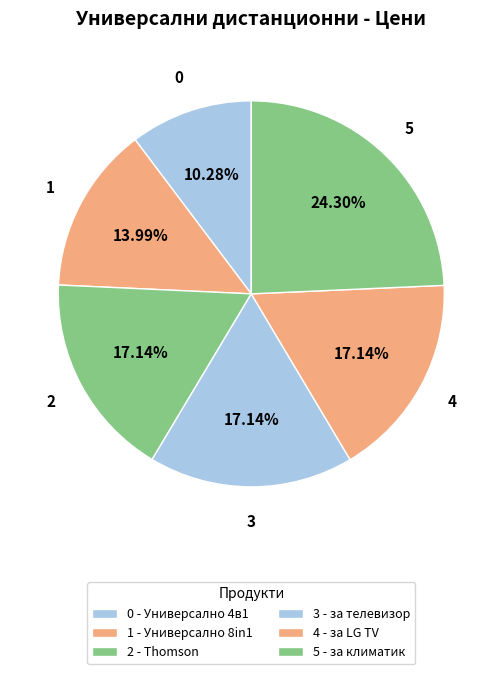

How many slices are in this pie chart?

6